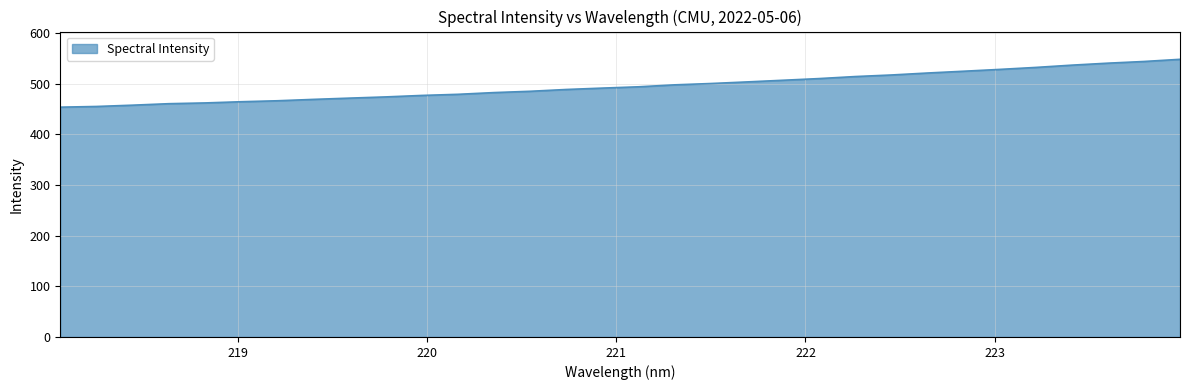

What is the difference between the maximum and minimum values?

94.5